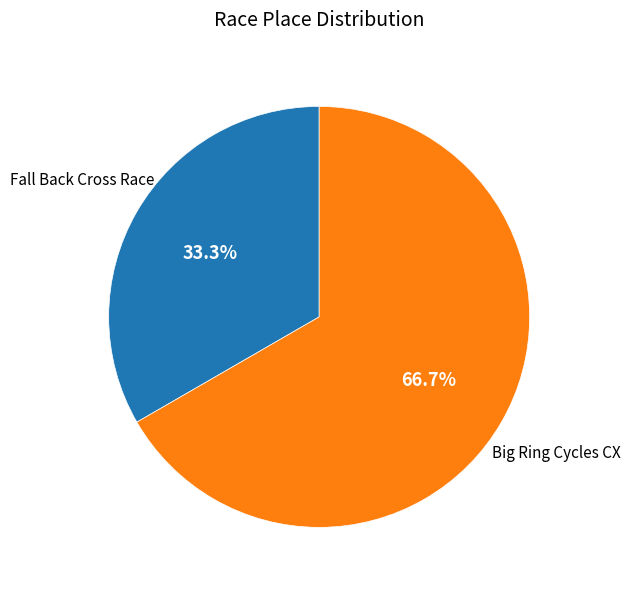

Is there a majority slice in this chart?

Yes